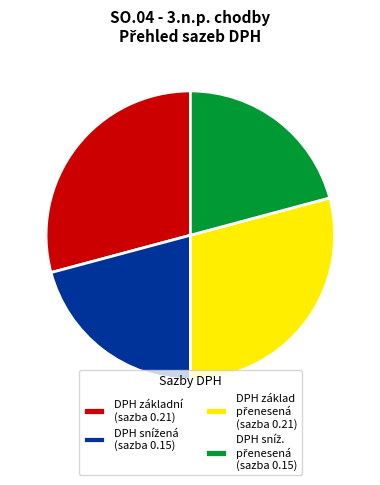

Is it true that DPH základní (sazba 0.21) is 21% of the pie?

False